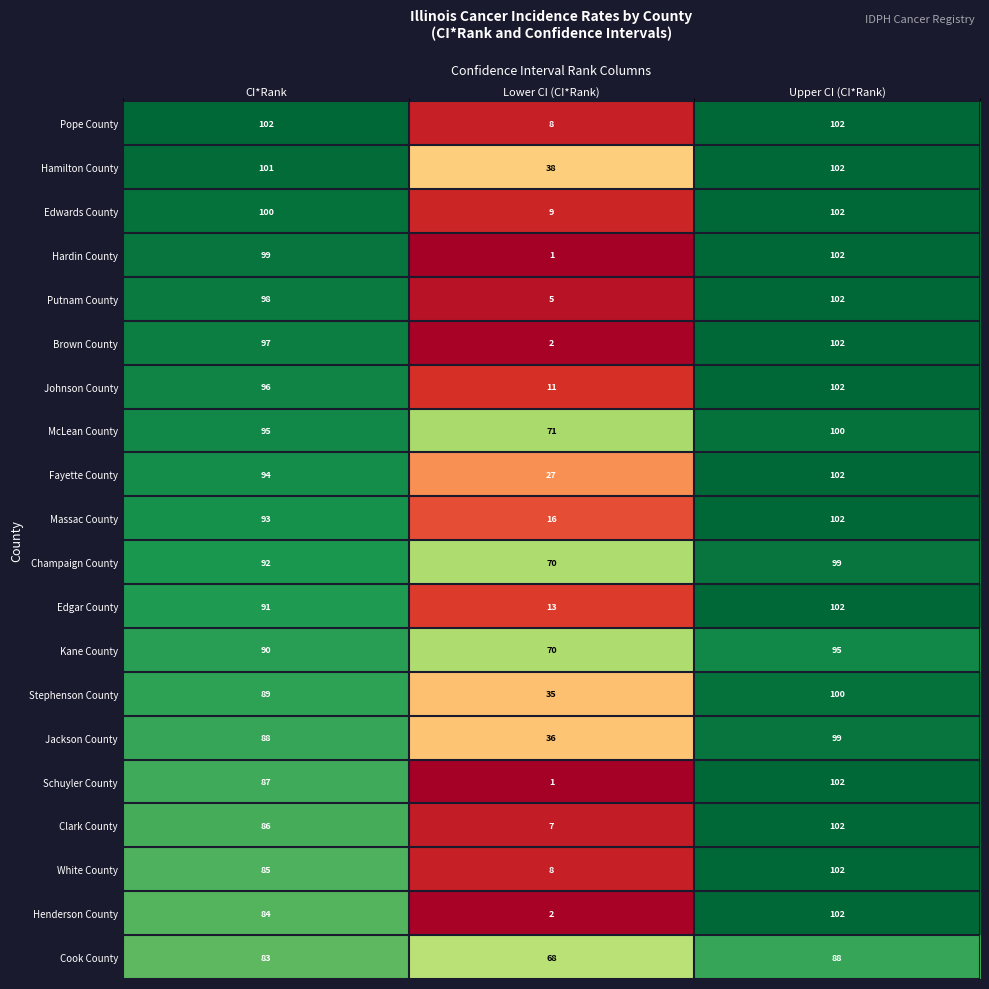

At which label is Cook County closest to 78?

CI*Rank